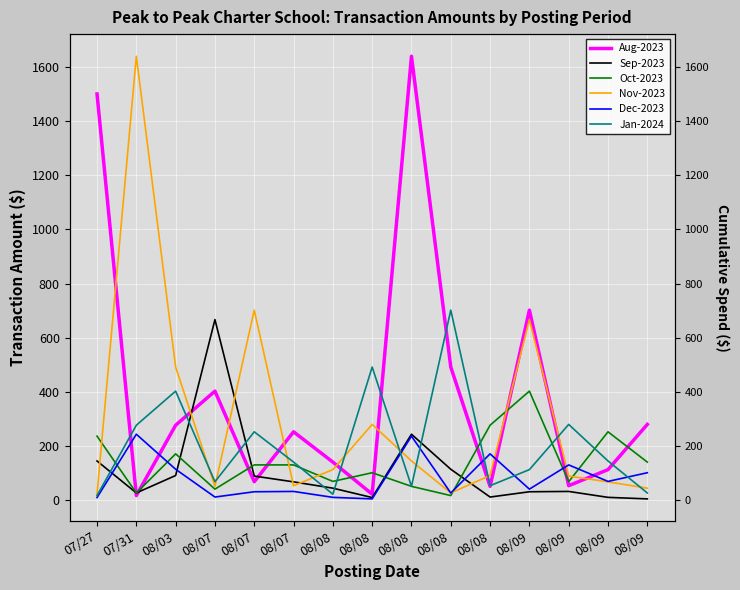

What is the total value across all series at 08/08?

397.9